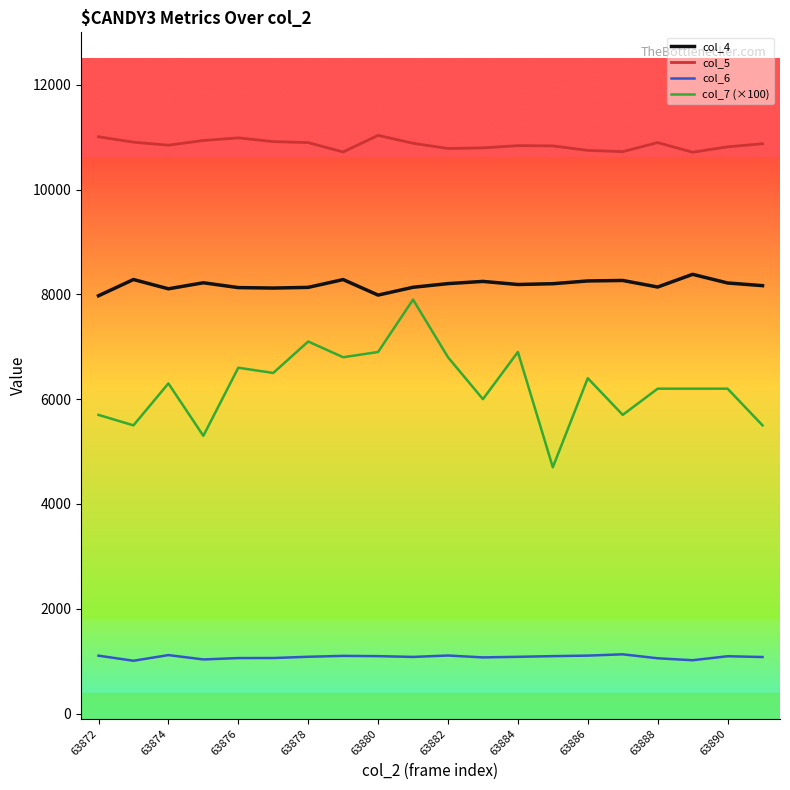

Which series has the widest spread of values?

col_7 (×100)